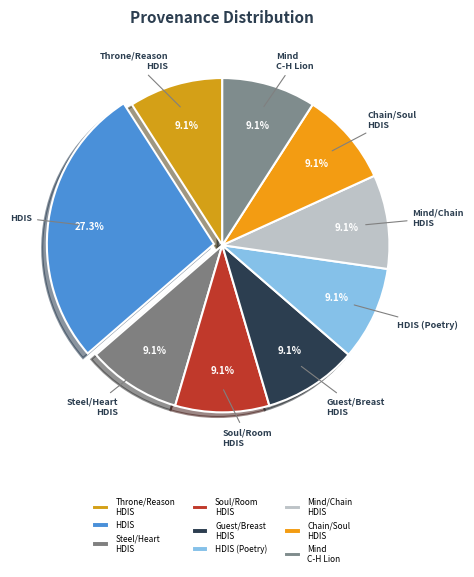

Which category has the biggest portion of the pie?

HDIS